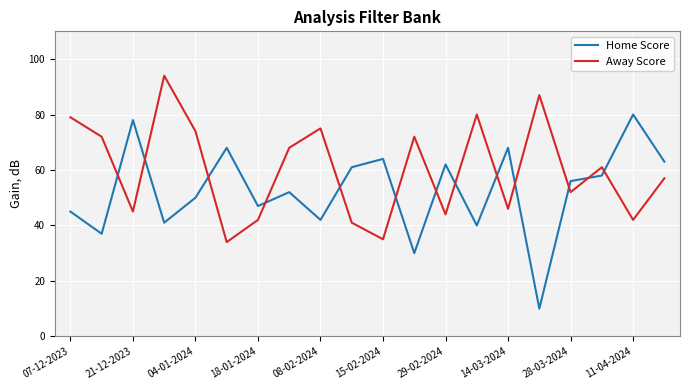

How many interior local valleys does the Away Score series have?

7